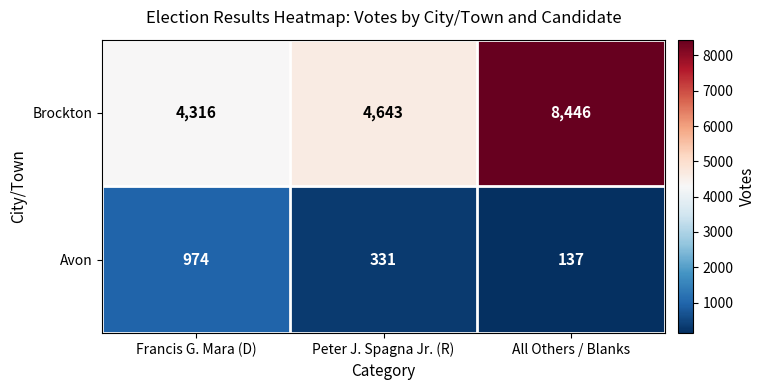

True or false: Brockton has a value of 8446 at All Others / Blanks.

True